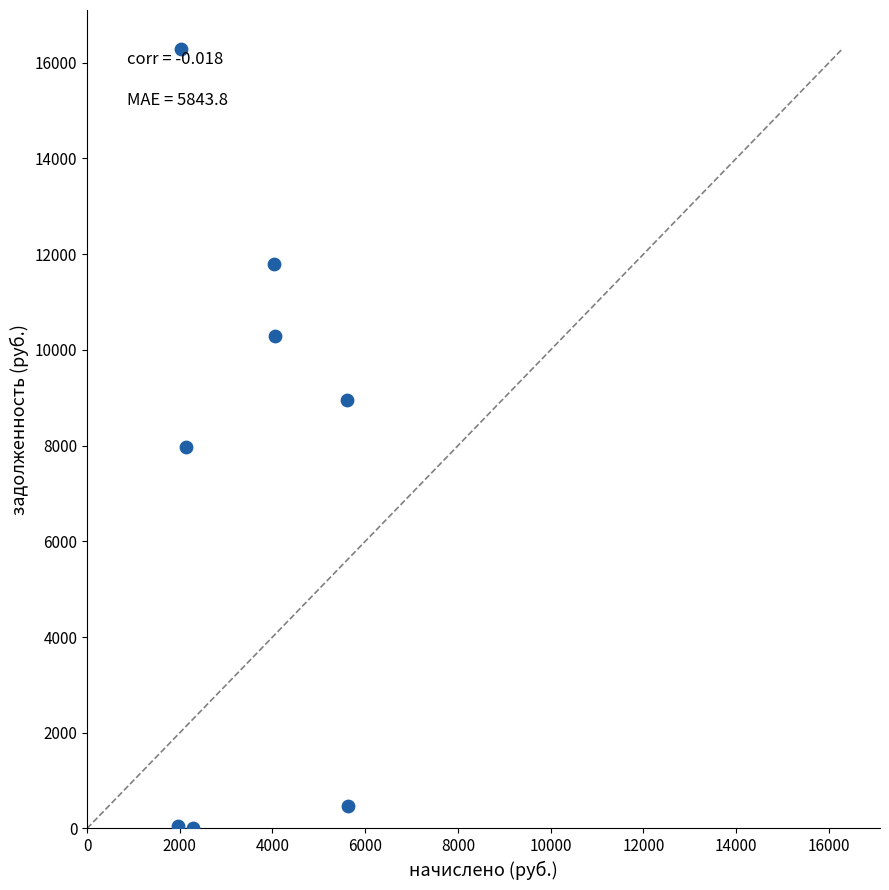

What Y value in the scatter plot is closest to 8143?

7964.8